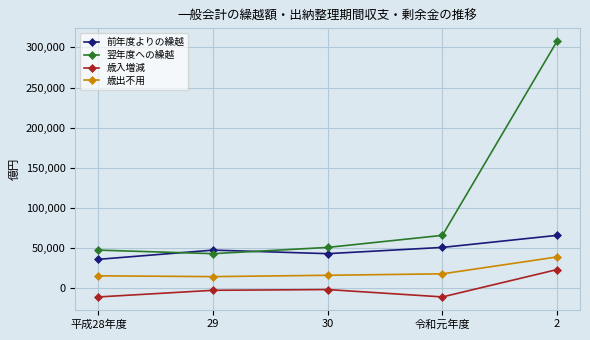

What is the average value of the 歳入増減 series?

-640